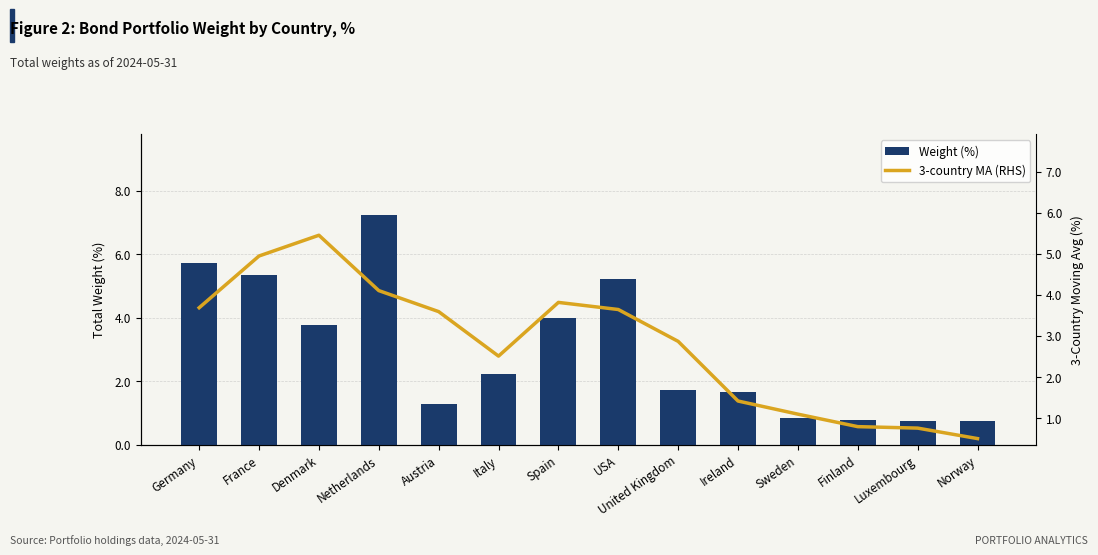

What is the approximate value of 3-country MA (RHS) at United Kingdom?

2.9